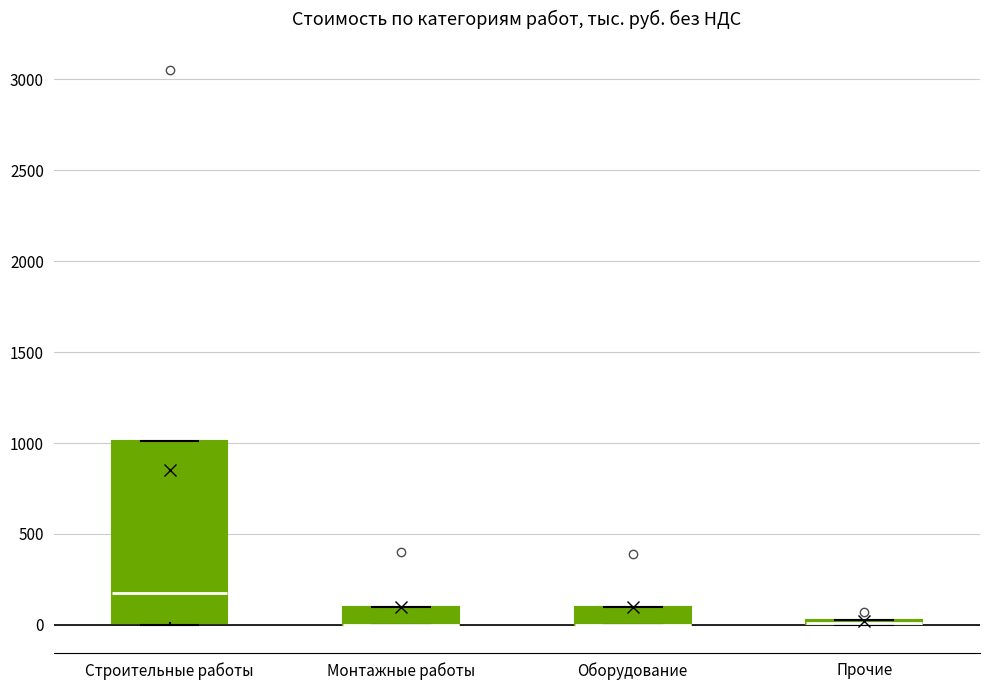

Where is the lower edge of the box for Оборудование on the y-axis? The values are not printed on the chart, so give them approximately, as read against the axis.

0